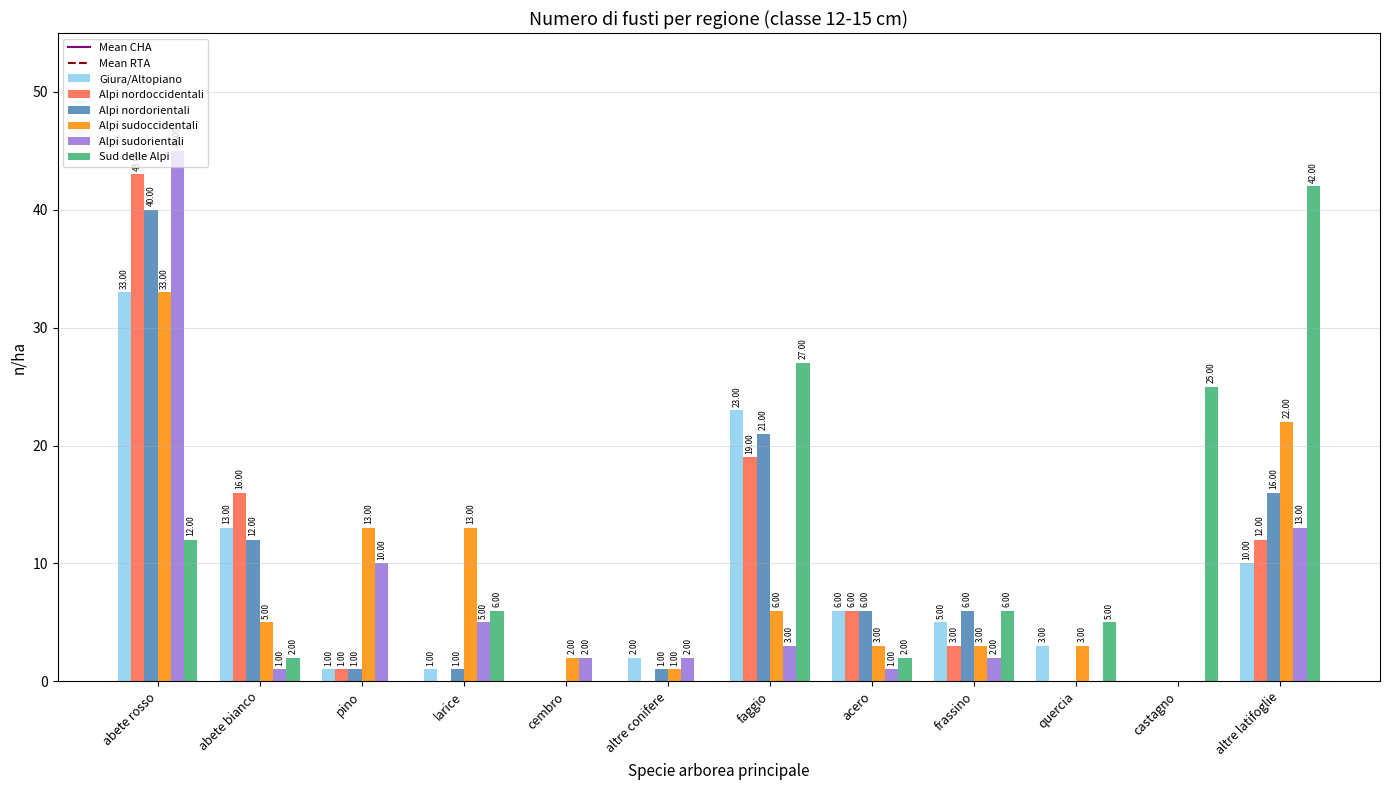

Between acero and castagno, which series saw the biggest shift?

Sud delle Alpi